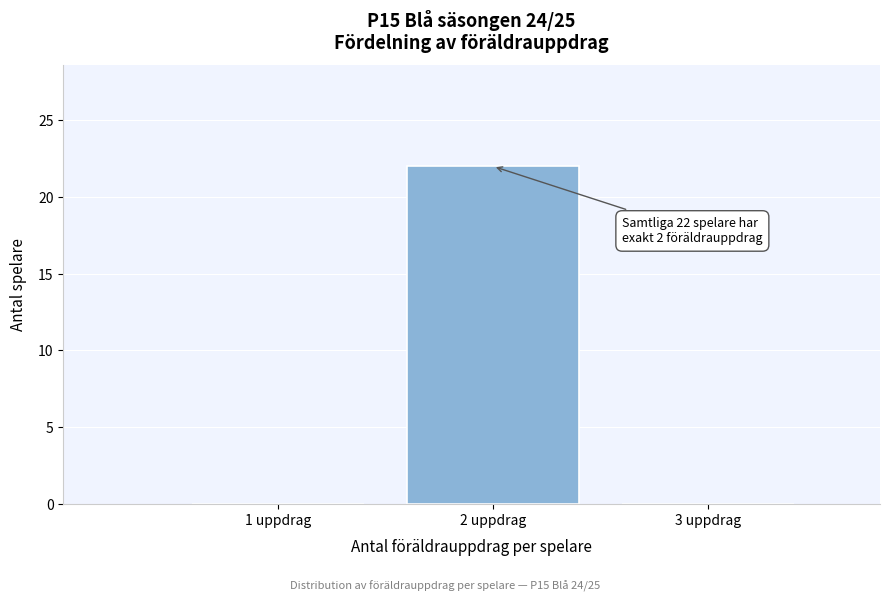

Over which range of the x-axis is the bar tallest?

1.5 to 2.5